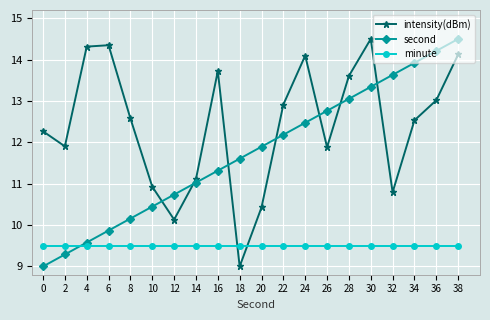

Which series changed the most between 0 and 20?

second